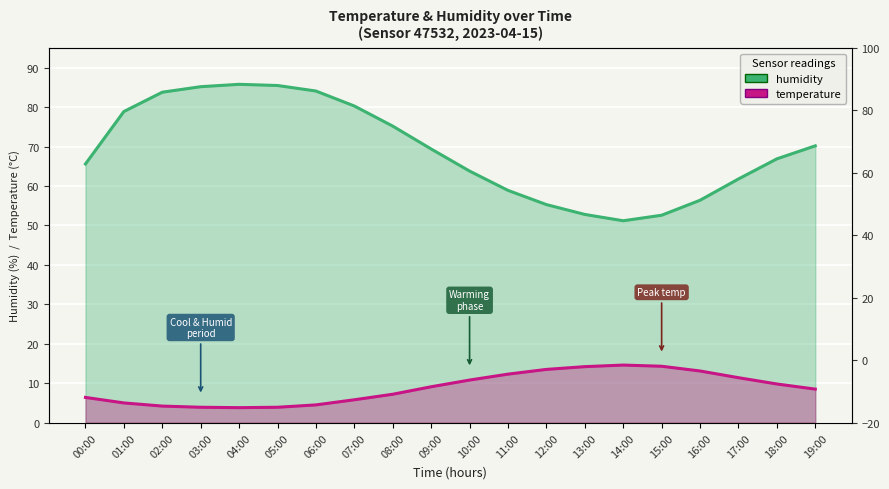

Is the value of humidity at 03:00 greater than the value of temperature at 05:00?

Yes